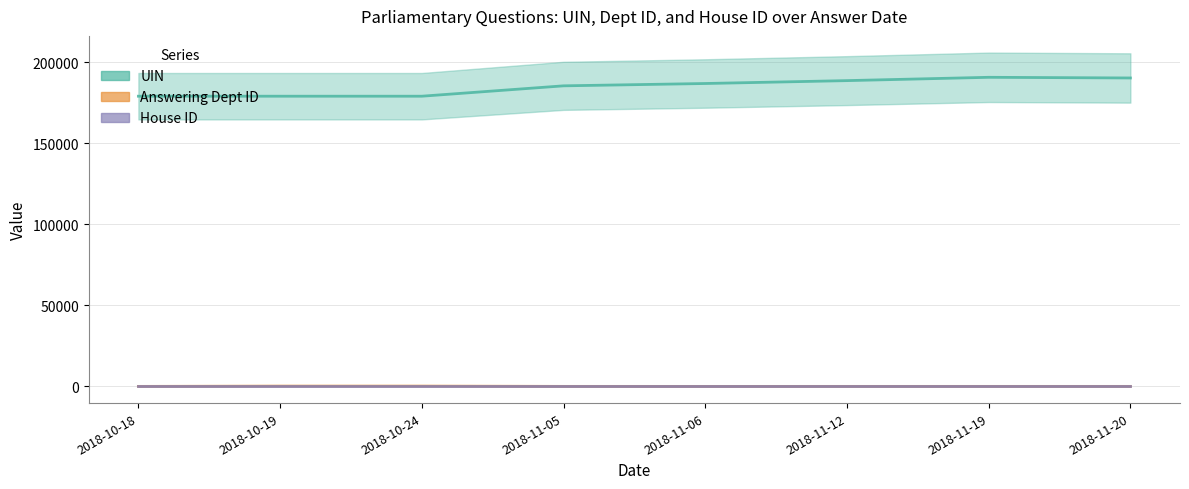

Is the value of UIN at 2018-11-20 greater than the value of Answering Dept ID at 2018-10-19?

Yes